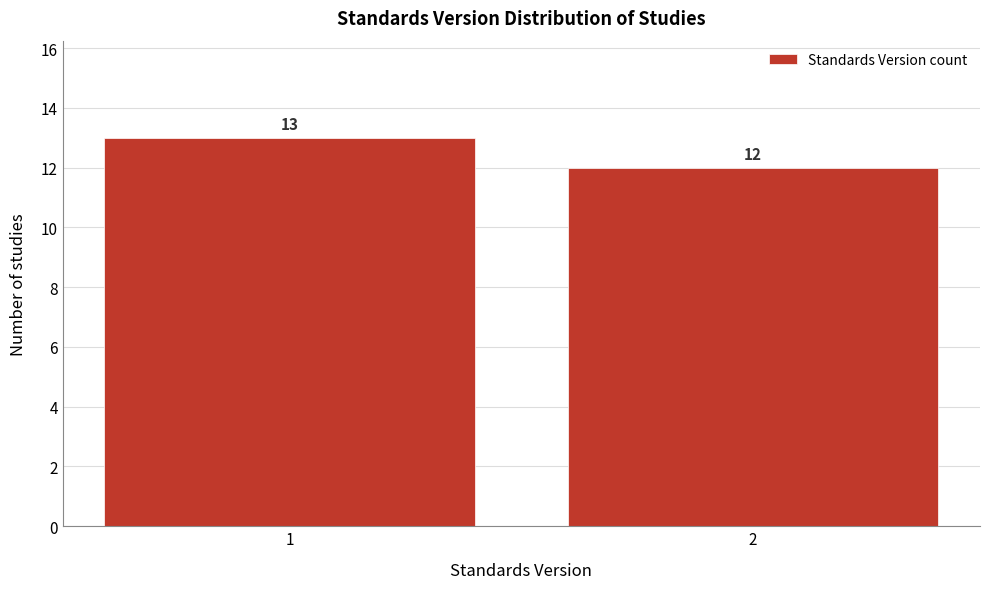

Reading left to right, transcribe all the data shown in this chart.

13	12